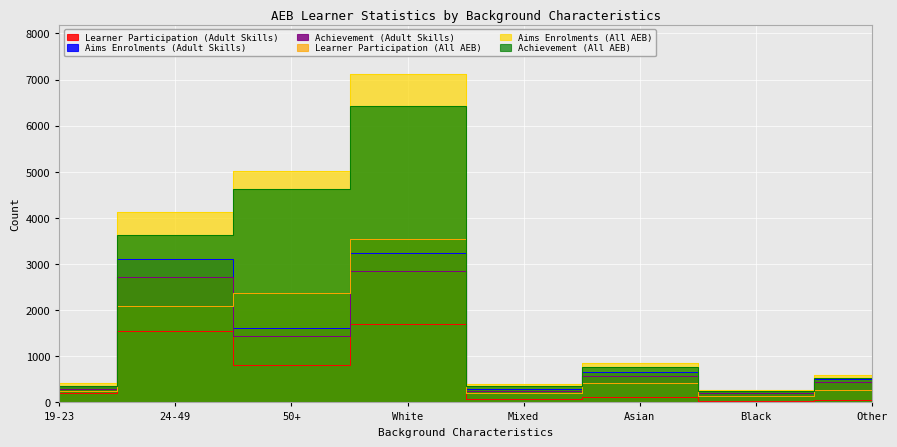

Reading left to right, list all the values displayed in this chart.

Learner Participation (Adult Skills): 210	1540	820	1700	70	120	30	60
Aims Enrolments (Adult Skills): 360	3120	1610	3240	290	660	250	500
Achievement (Adult Skills): 300	2730	1450	2860	250	580	200	440
Learner Participation (All AEB): 250	2100	2370	3550	200	420	140	270
Aims Enrolments (All AEB): 430	4120	5020	7120	410	860	280	600
Achievement (All AEB): 360	3620	4620	6430	350	760	240	530